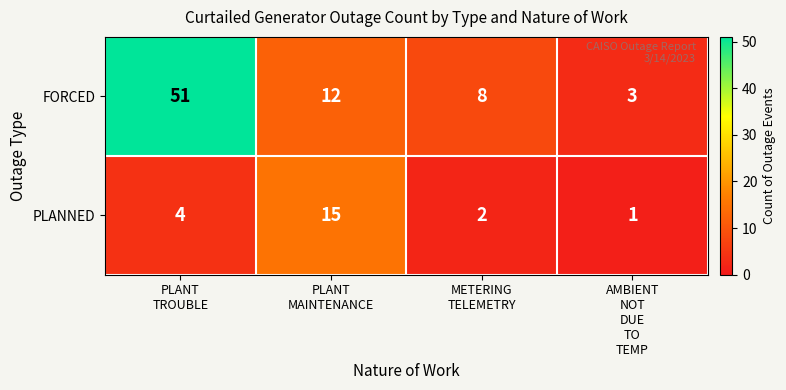

What is the difference between the maximum and minimum values in the FORCED series?

48